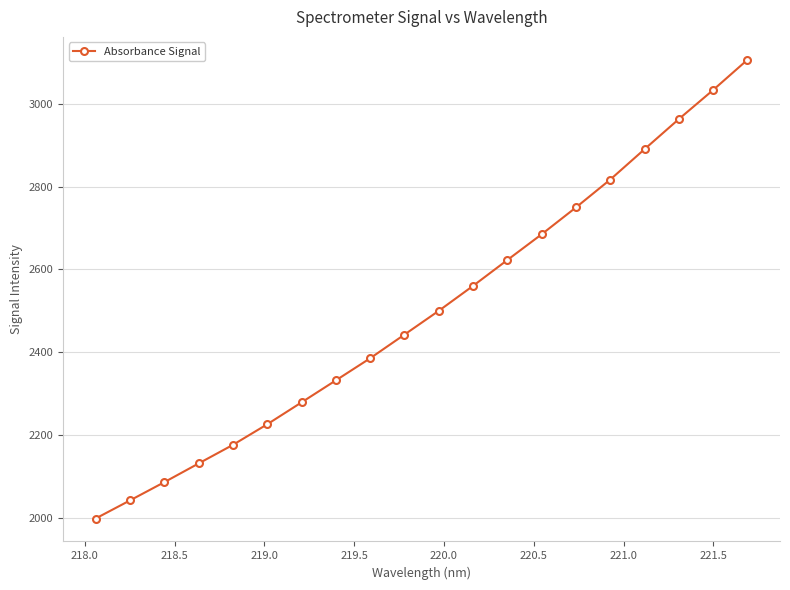

What is the difference between the maximum and minimum values?

1108.6